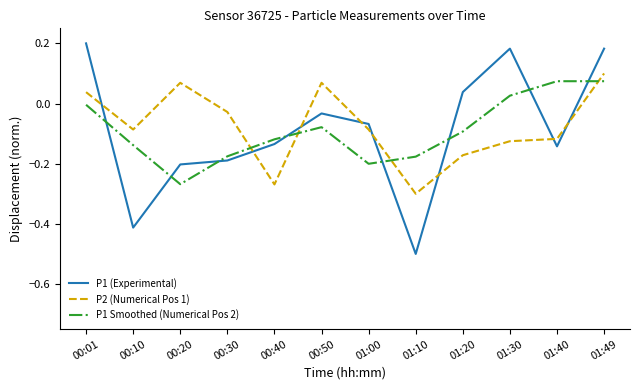

What is the lowest value of the P1 (Experimental) series?

-0.5